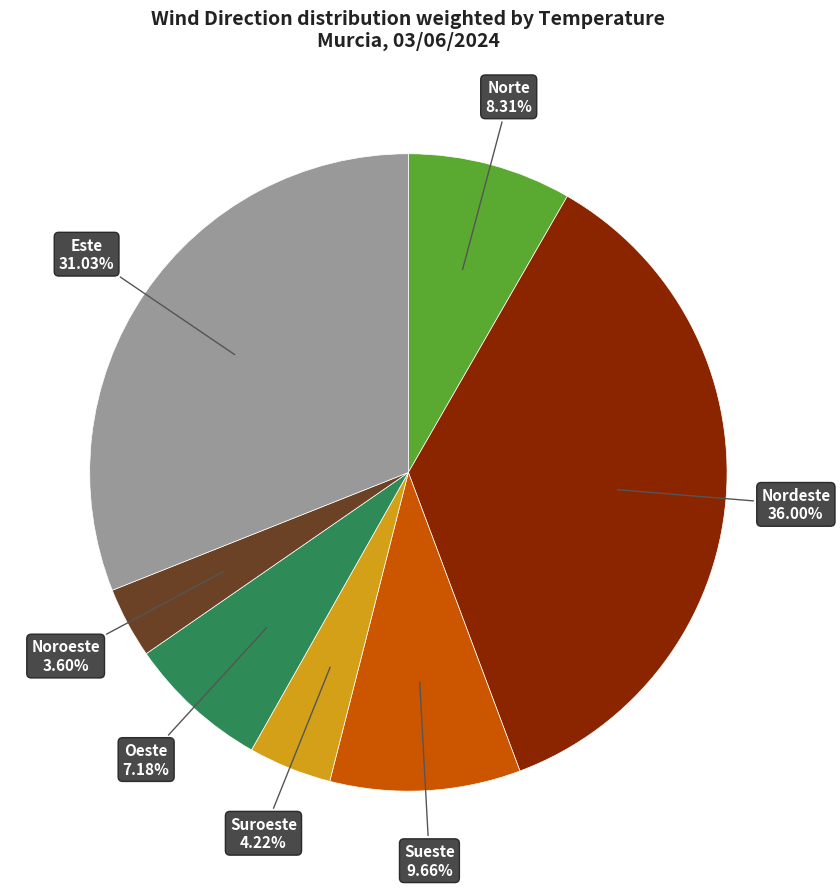

Does any single category account for the majority?

No